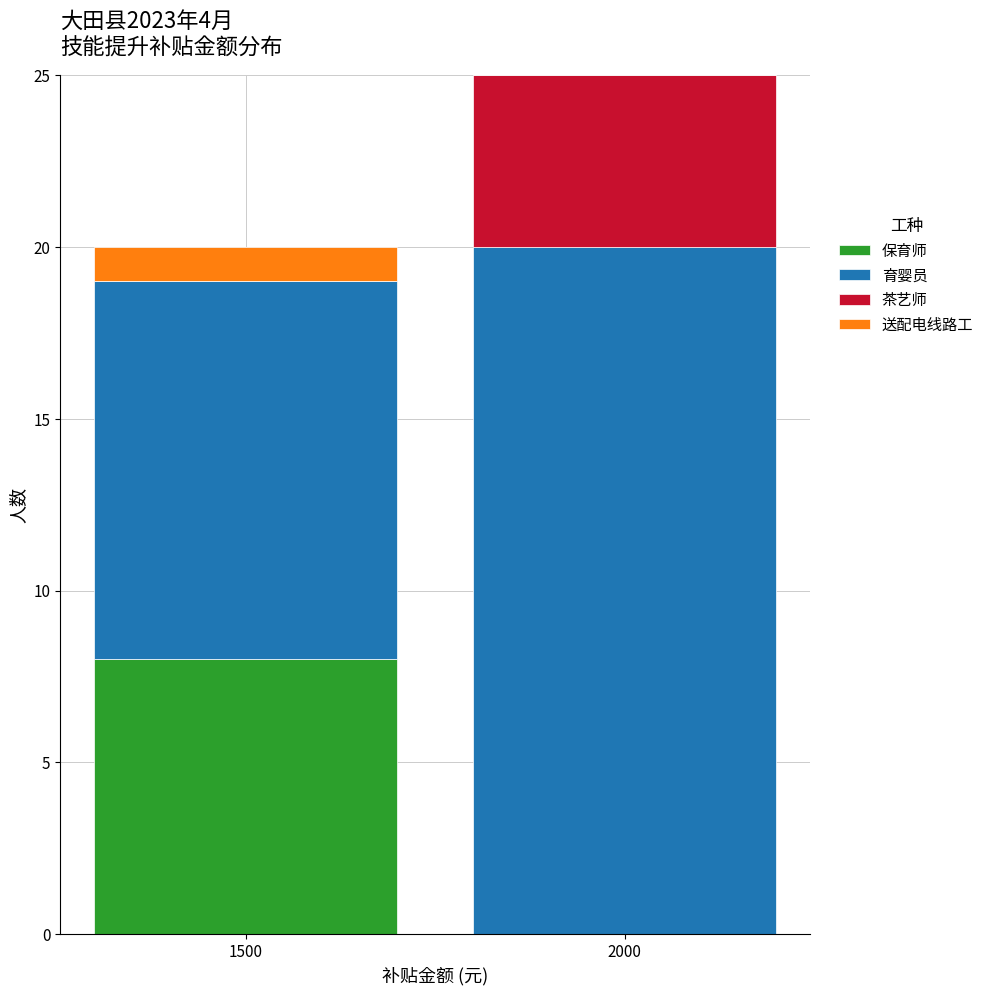

Reading left to right, transcribe the values for 保育师.

1500=8	2000=0